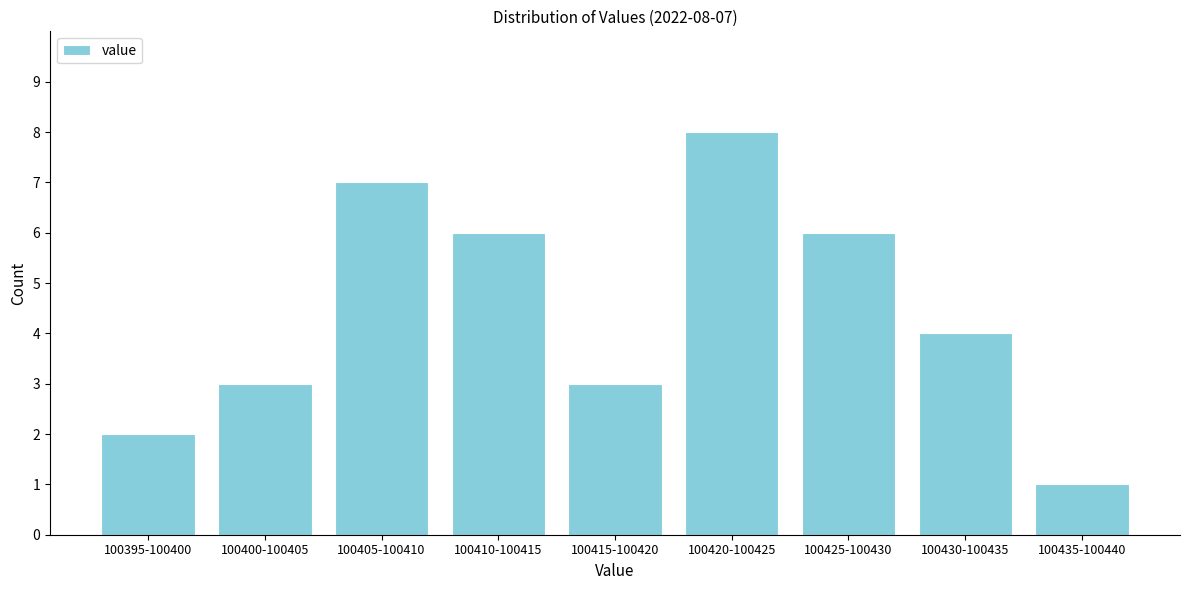

Reading right to left, what are all the values shown in this chart?

1	4	6	8	3	6	7	3	2